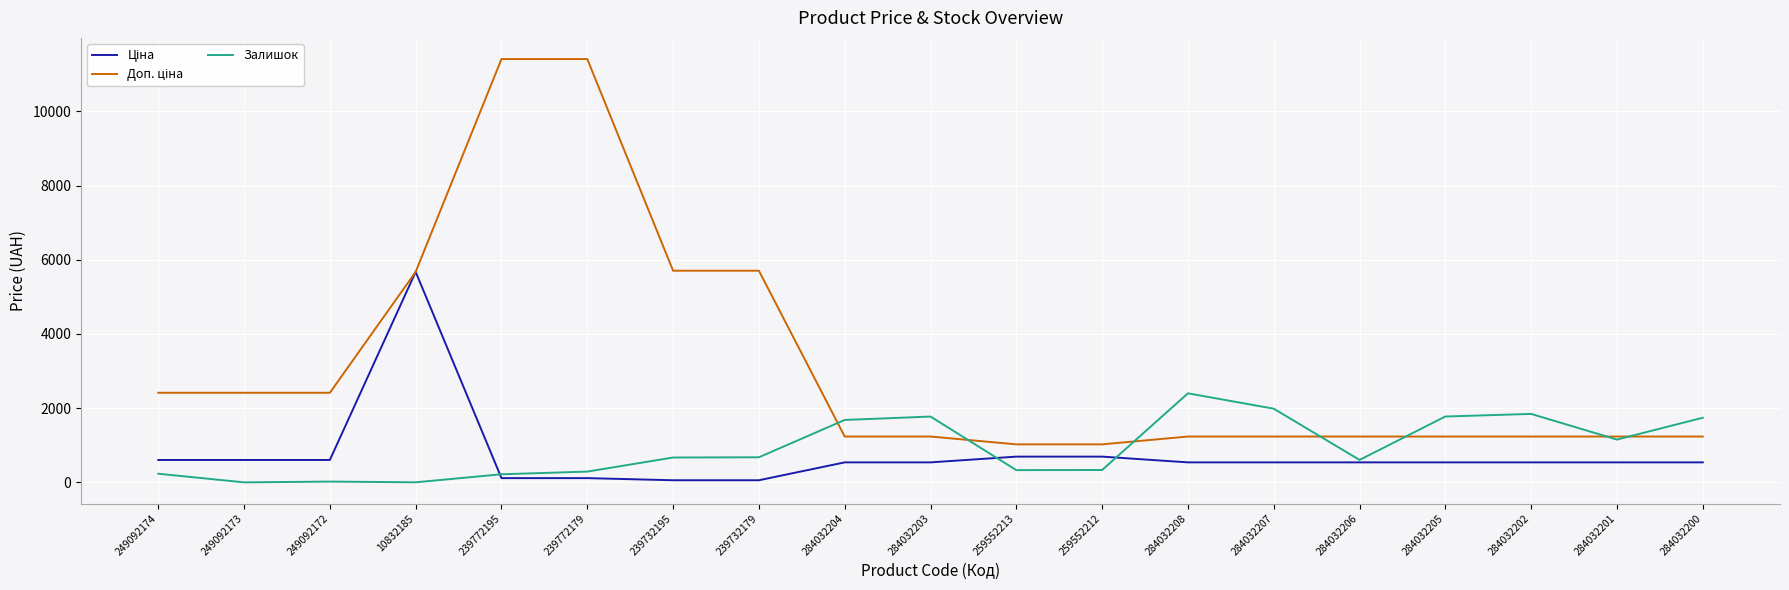

Which category has the highest value in the Залишок series?

284032208